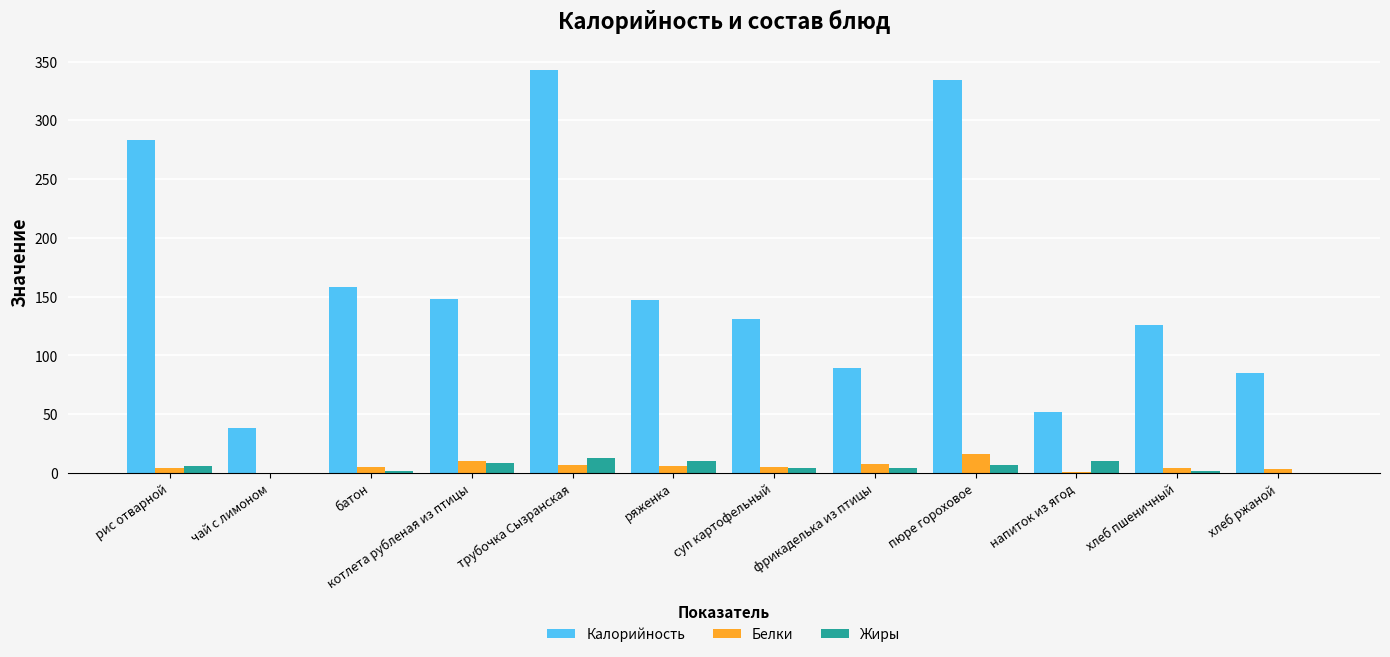

At which label does Калорийность first exceed 147?

рис отварной